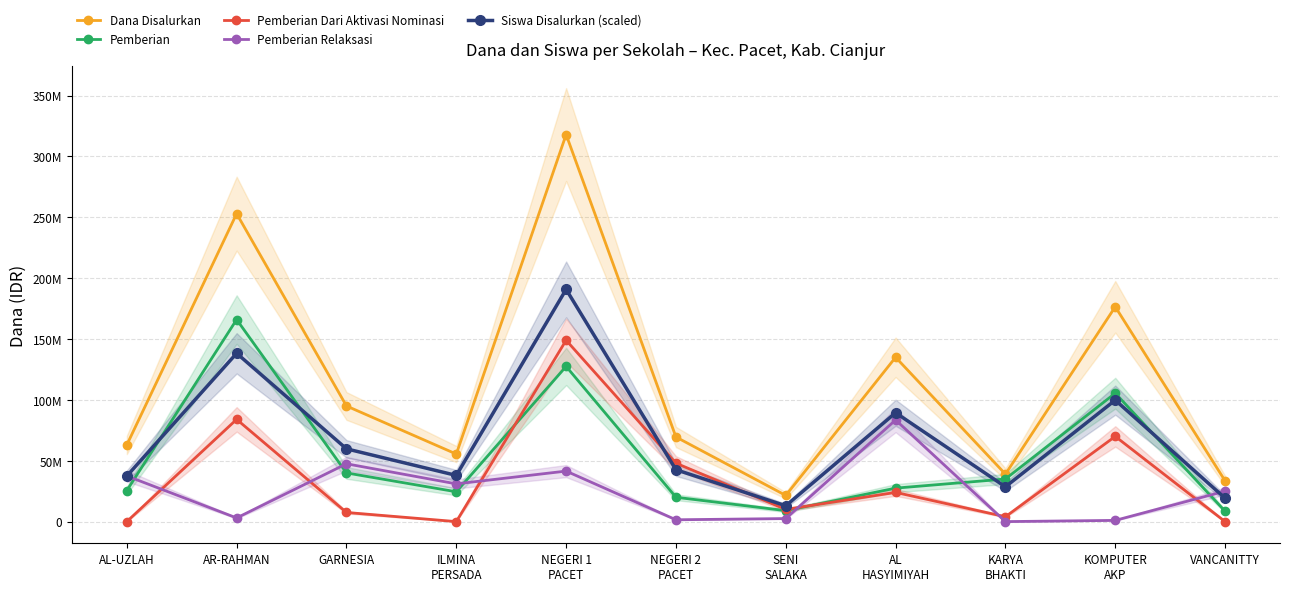

What position from the right is AL
HASYIMIYAH?

4